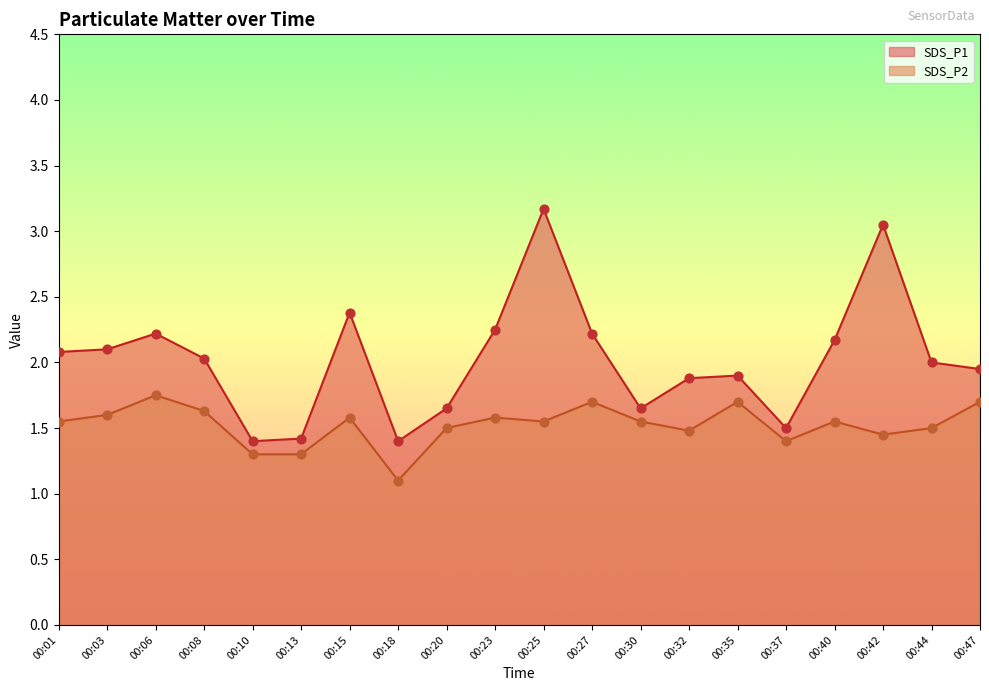

At which category is the sum across all series the highest?

00:25